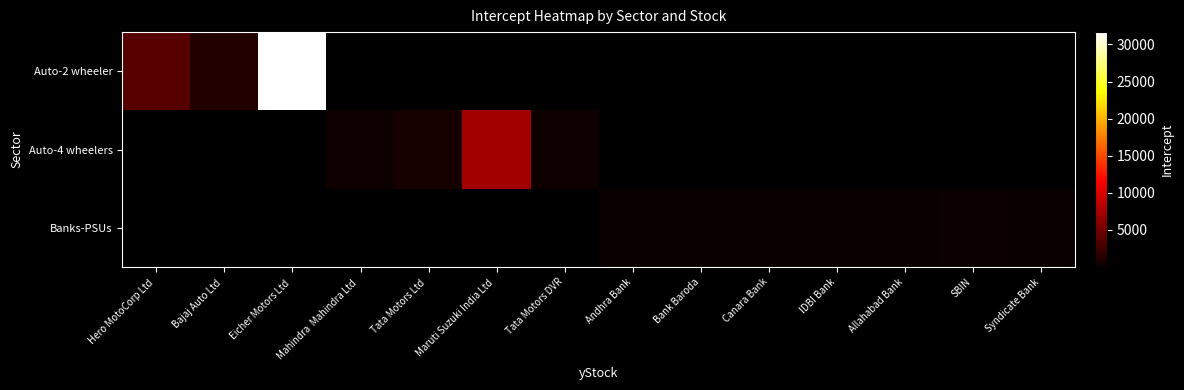

Which series has the widest spread of values?

Auto-2 wheeler